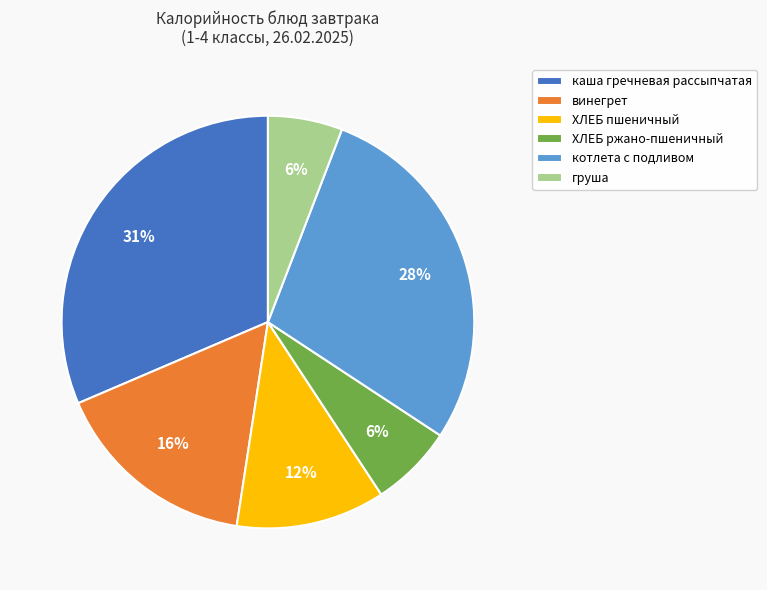

Approximately how many times larger is the value at ХЛЕБ пшеничный compared to котлета с подливом?

0.4